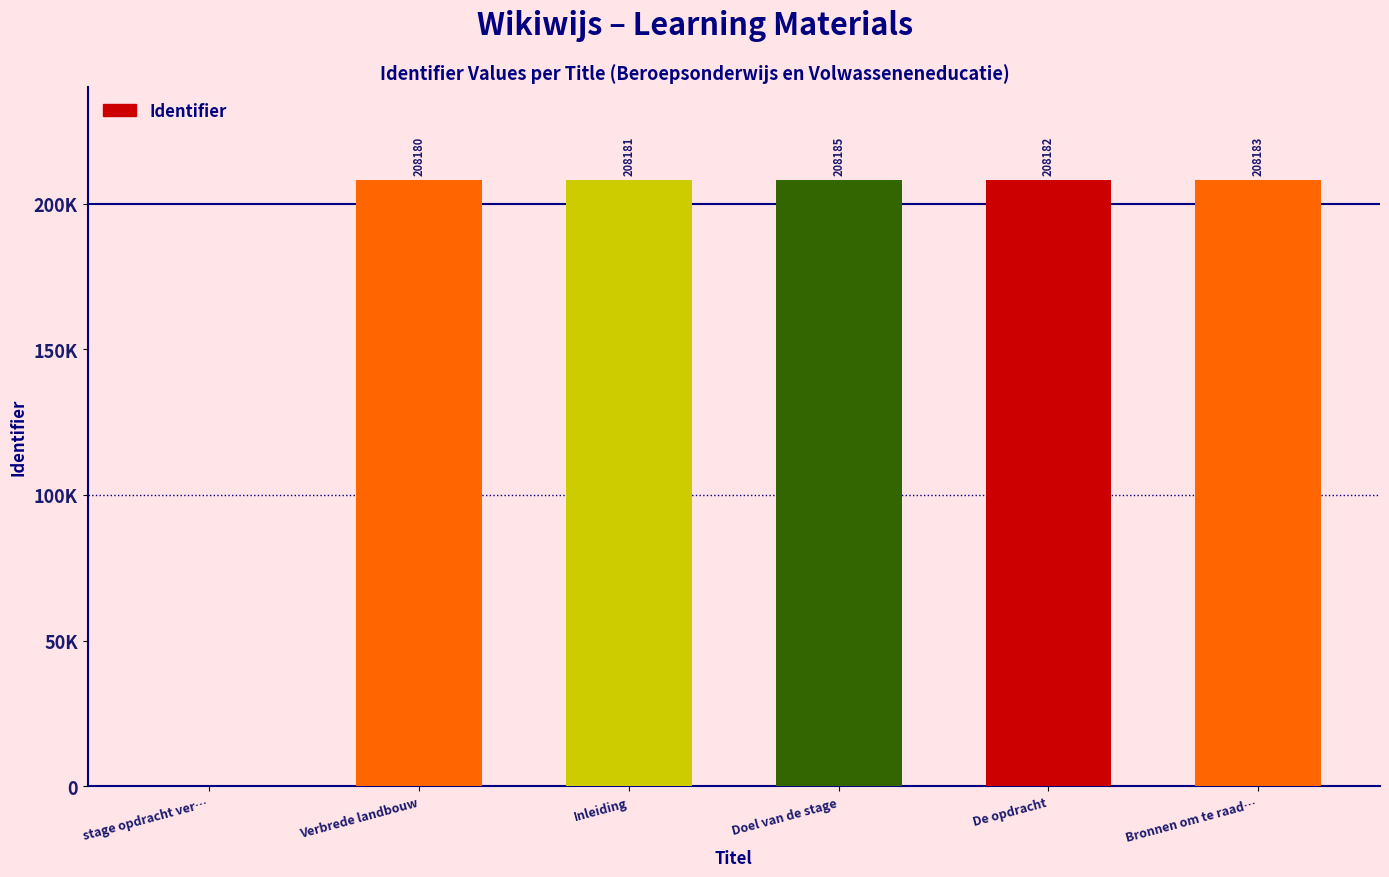

Are the bars horizontal?

No